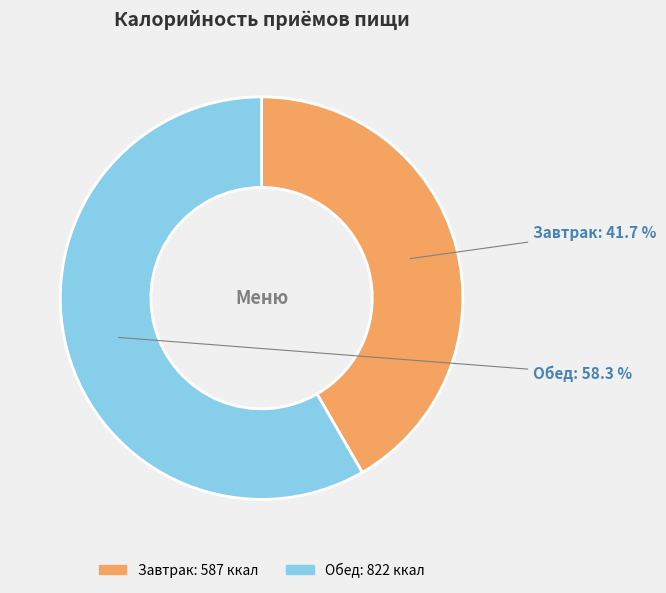

Does any single category account for the majority?

Yes